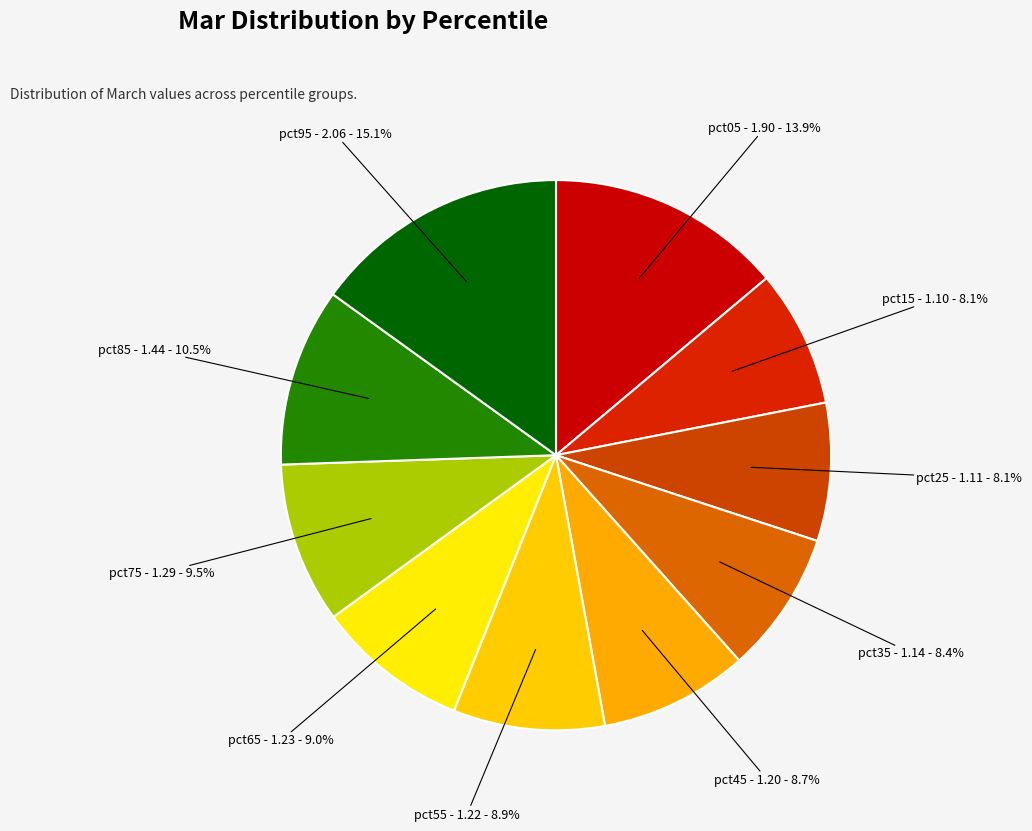

The pct35 slice represents 8% of the pie. True or false?

True